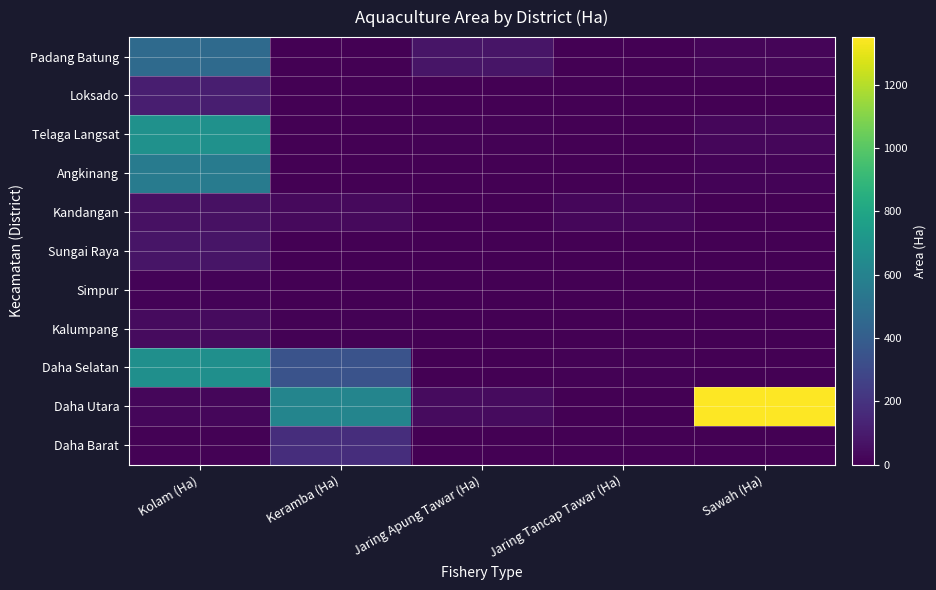

Reading left to right, extract all data points from this chart.

Padang Batung: Kolam (Ha)=466.1	Keramba (Ha)=0.0	Jaring Apung Tawar (Ha)=76.9	Jaring Tancap Tawar (Ha)=0.0	Sawah (Ha)=18.7
Loksado: Kolam (Ha)=113.8	Keramba (Ha)=0.0	Jaring Apung Tawar (Ha)=0.0	Jaring Tancap Tawar (Ha)=0.0	Sawah (Ha)=0.0
Telaga Langsat: Kolam (Ha)=680.8	Keramba (Ha)=0.0	Jaring Apung Tawar (Ha)=7.2	Jaring Tancap Tawar (Ha)=0.0	Sawah (Ha)=23.6
Angkinang: Kolam (Ha)=562.2	Keramba (Ha)=2.4	Jaring Apung Tawar (Ha)=0.0	Jaring Tancap Tawar (Ha)=0.0	Sawah (Ha)=11.8
Kandangan: Kolam (Ha)=61.1	Keramba (Ha)=35.1	Jaring Apung Tawar (Ha)=0.0	Jaring Tancap Tawar (Ha)=22.2	Sawah (Ha)=0.0
Sungai Raya: Kolam (Ha)=78.0	Keramba (Ha)=0.7	Jaring Apung Tawar (Ha)=1.0	Jaring Tancap Tawar (Ha)=0.0	Sawah (Ha)=0.0
Simpur: Kolam (Ha)=10.7	Keramba (Ha)=0.0	Jaring Apung Tawar (Ha)=0.0	Jaring Tancap Tawar (Ha)=0.0	Sawah (Ha)=0.0
Kalumpang: Kolam (Ha)=37.9	Keramba (Ha)=8.5	Jaring Apung Tawar (Ha)=0.5	Jaring Tancap Tawar (Ha)=0.5	Sawah (Ha)=0.0
Daha Selatan: Kolam (Ha)=672.8	Keramba (Ha)=344.6	Jaring Apung Tawar (Ha)=0.9	Jaring Tancap Tawar (Ha)=10.0	Sawah (Ha)=0.0
Daha Utara: Kolam (Ha)=25.0	Keramba (Ha)=617.2	Jaring Apung Tawar (Ha)=38.4	Jaring Tancap Tawar (Ha)=0.0	Sawah (Ha)=1350.5
Daha Barat: Kolam (Ha)=10.1	Keramba (Ha)=176.4	Jaring Apung Tawar (Ha)=0.0	Jaring Tancap Tawar (Ha)=0.0	Sawah (Ha)=0.0